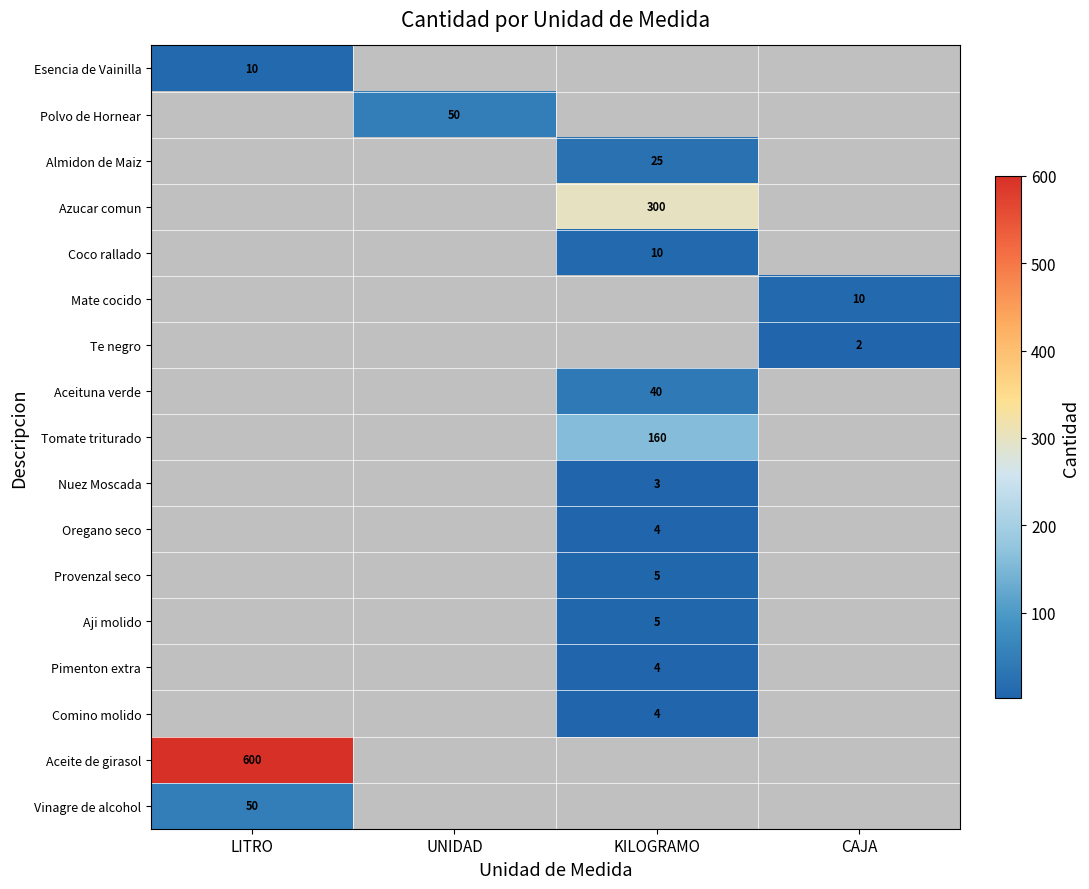

The value of Provenzal seco at KILOGRAMO is 5. True or false?

True